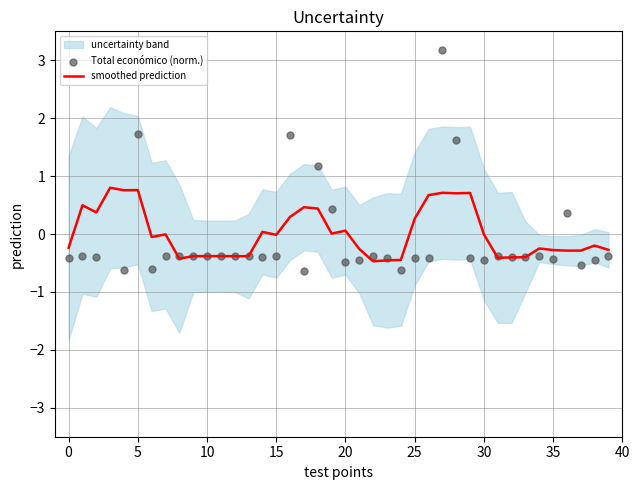

Which series contains the lowest Y value?

Total económico (norm.)